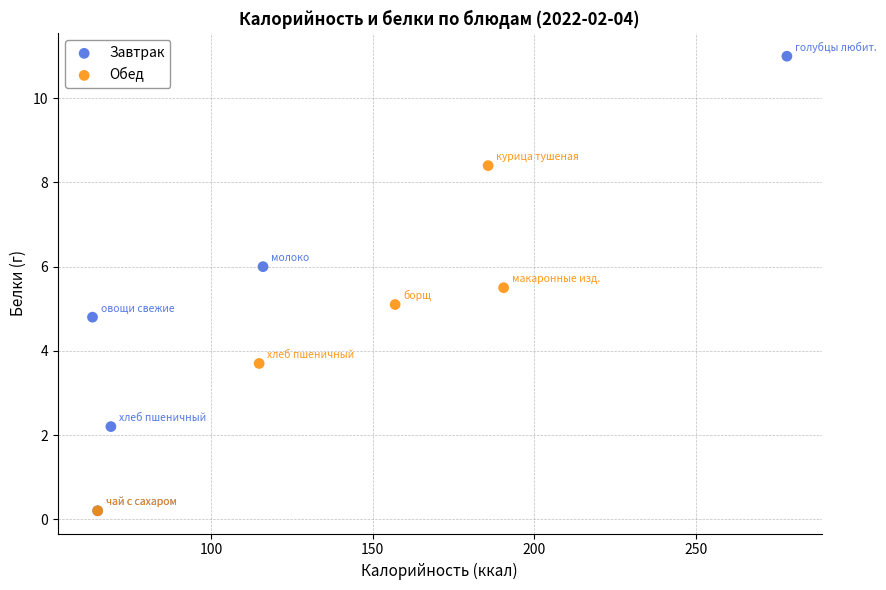

What are all the series names shown in the legend?

Завтрак, Обед